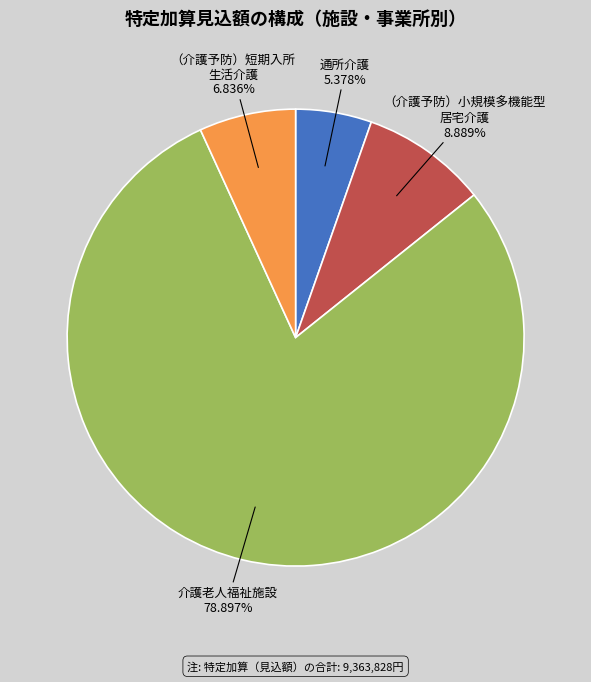

Is there a majority slice in this chart?

Yes